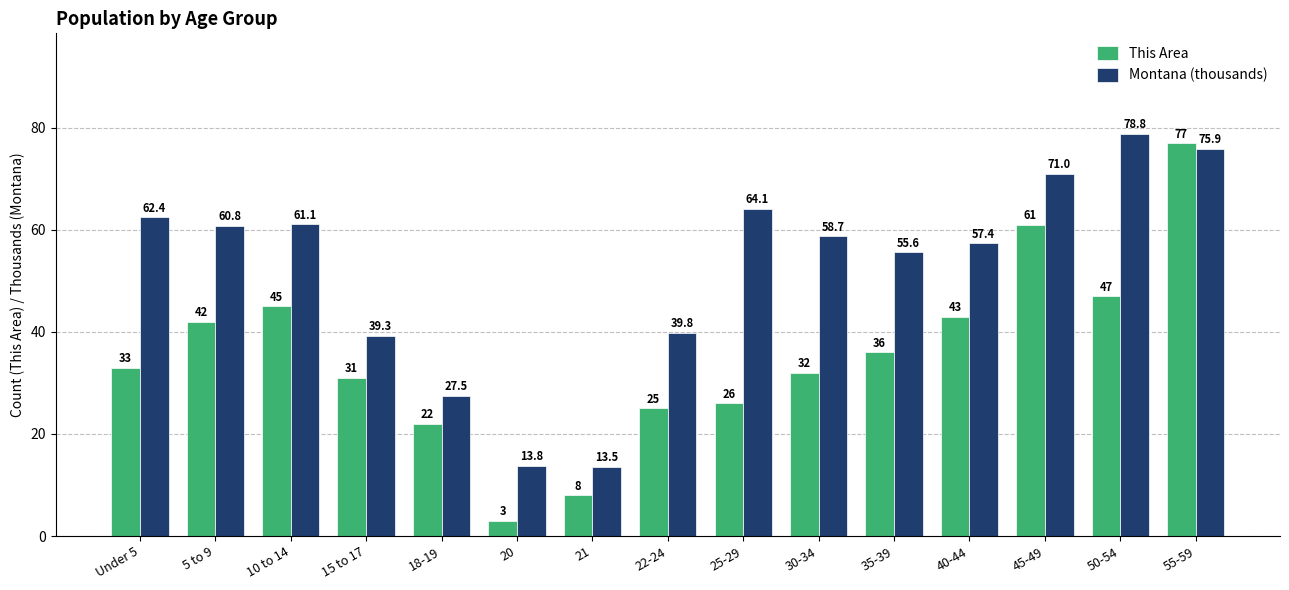

How many bars are there in total?

30